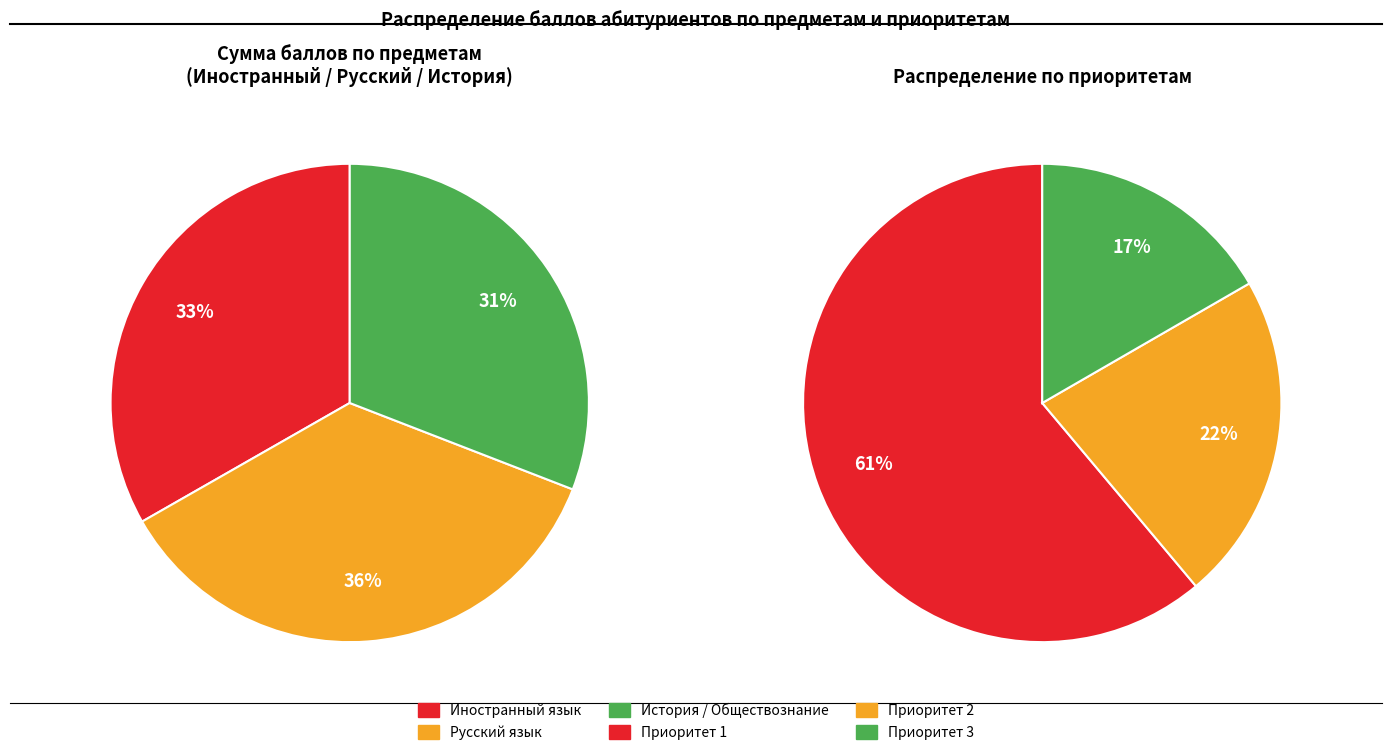

Do Русский язык and 12 together represent more than half of the pie?

No